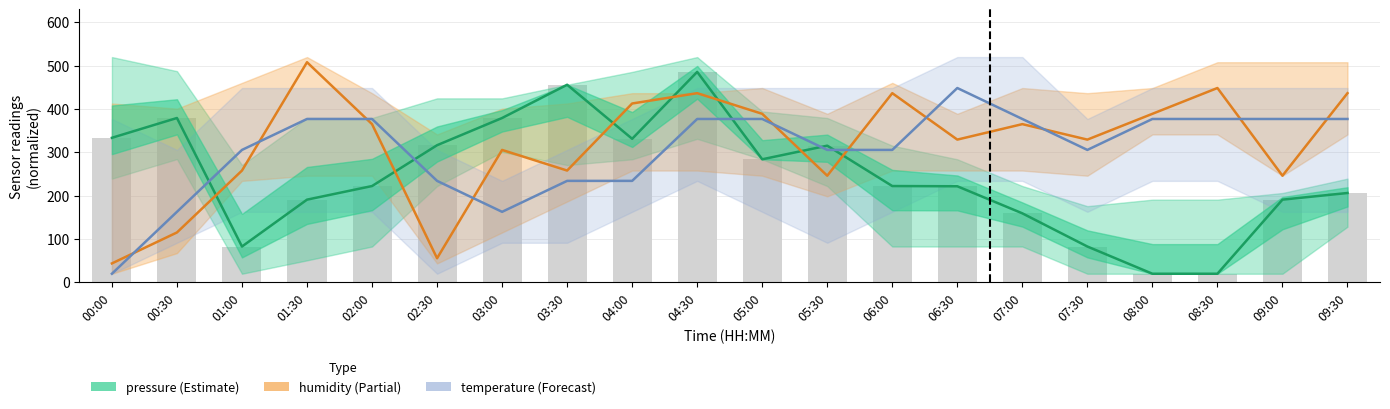

What is the difference between the pressure values at 08:30 and 03:30?

436.1